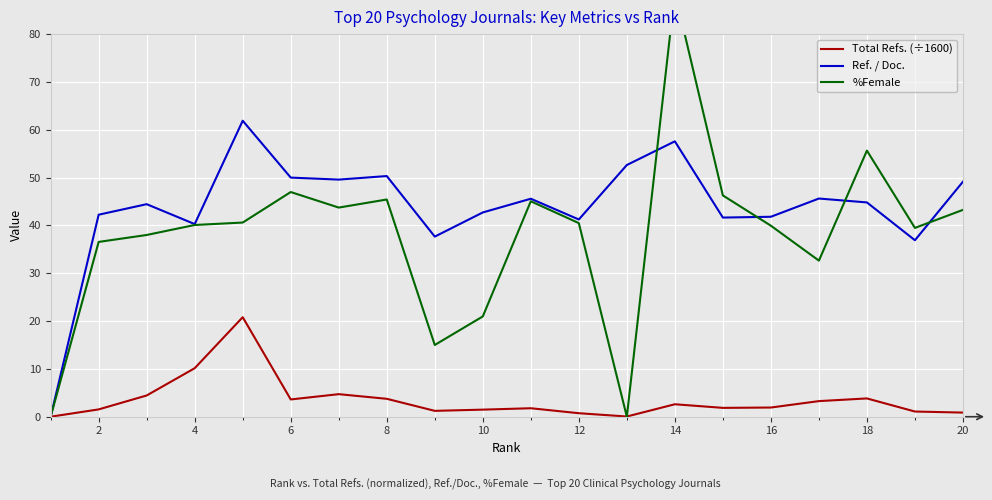

The value of Ref. / Doc. at 12 is 55.2. True or false?

False